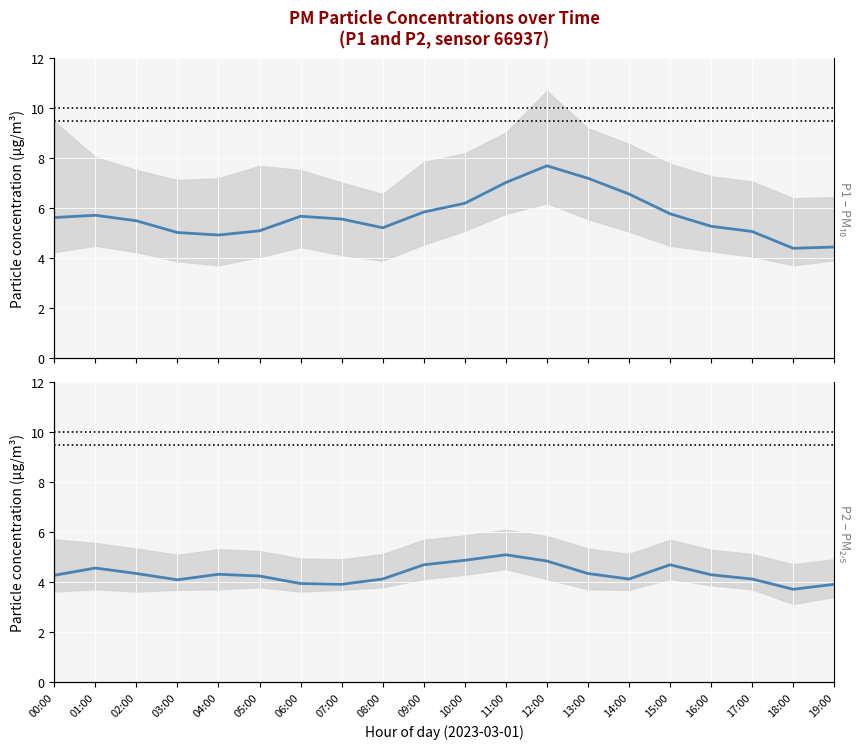

Reading right to left, transcribe all the data shown in this chart.

P1 mean: 4.5	4.4	5.1	5.3	5.8	6.6	7.2	7.7	7.0	6.2	5.8	5.2	5.6	5.7	5.1	4.9	5.0	5.5	5.7	5.6
P2 mean: 3.9	3.7	4.1	4.3	4.7	4.1	4.3	4.8	5.1	4.9	4.7	4.1	3.9	4.0	4.2	4.3	4.1	4.3	4.6	4.3